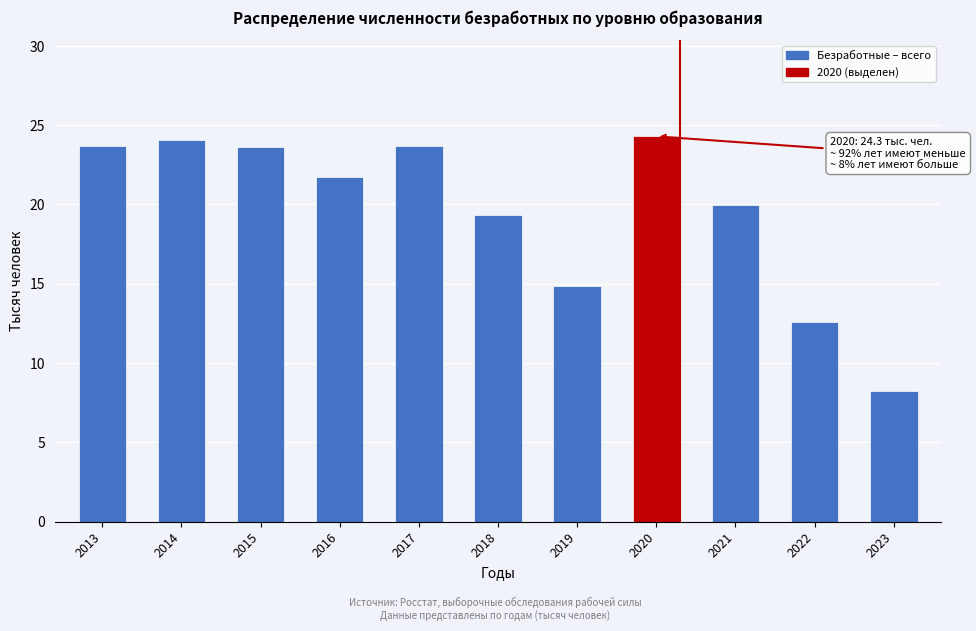

True or false: the data shows 19.9 at 2021.

True